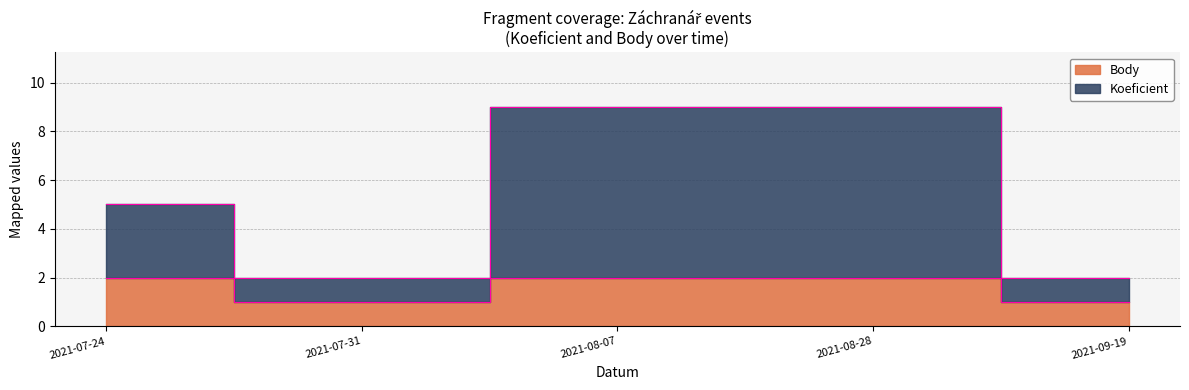

Which label corresponds to the smallest value in the chart?

2021-07-31